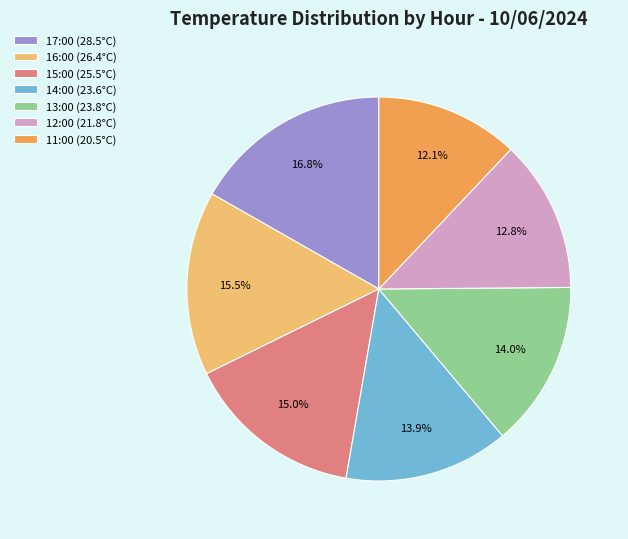

The 11:00 slice represents 18% of the pie. True or false?

False